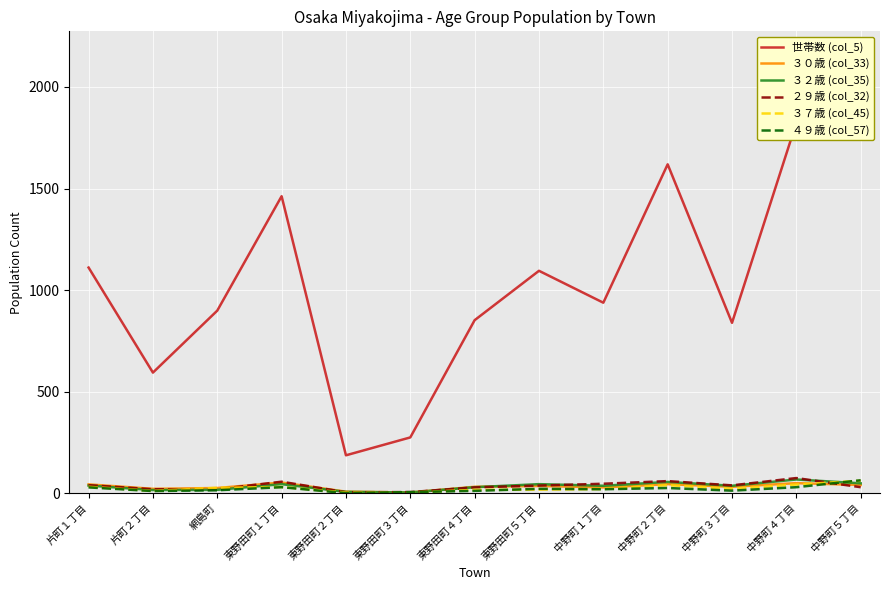

In 世帯数 (col_5), how many points are lower than both neighbors (excluding endpoints)?

4